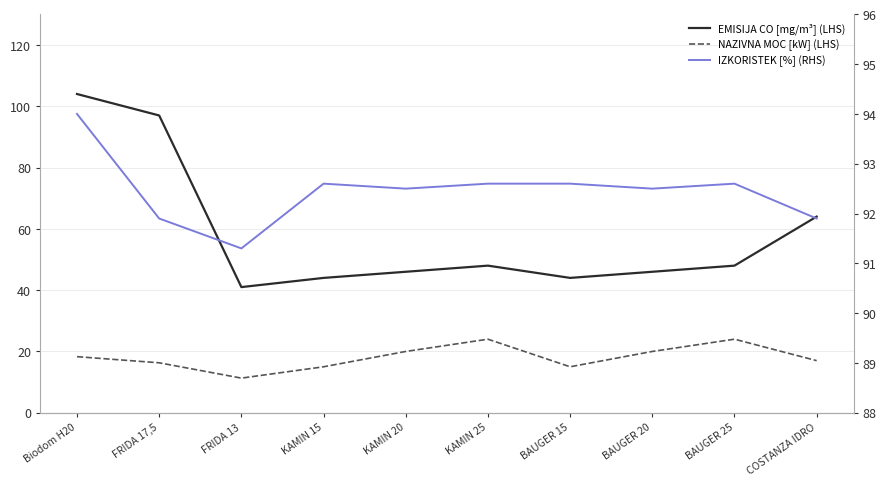

How many interior local valleys does the IZKORISTEK [%] (RHS) series have?

3